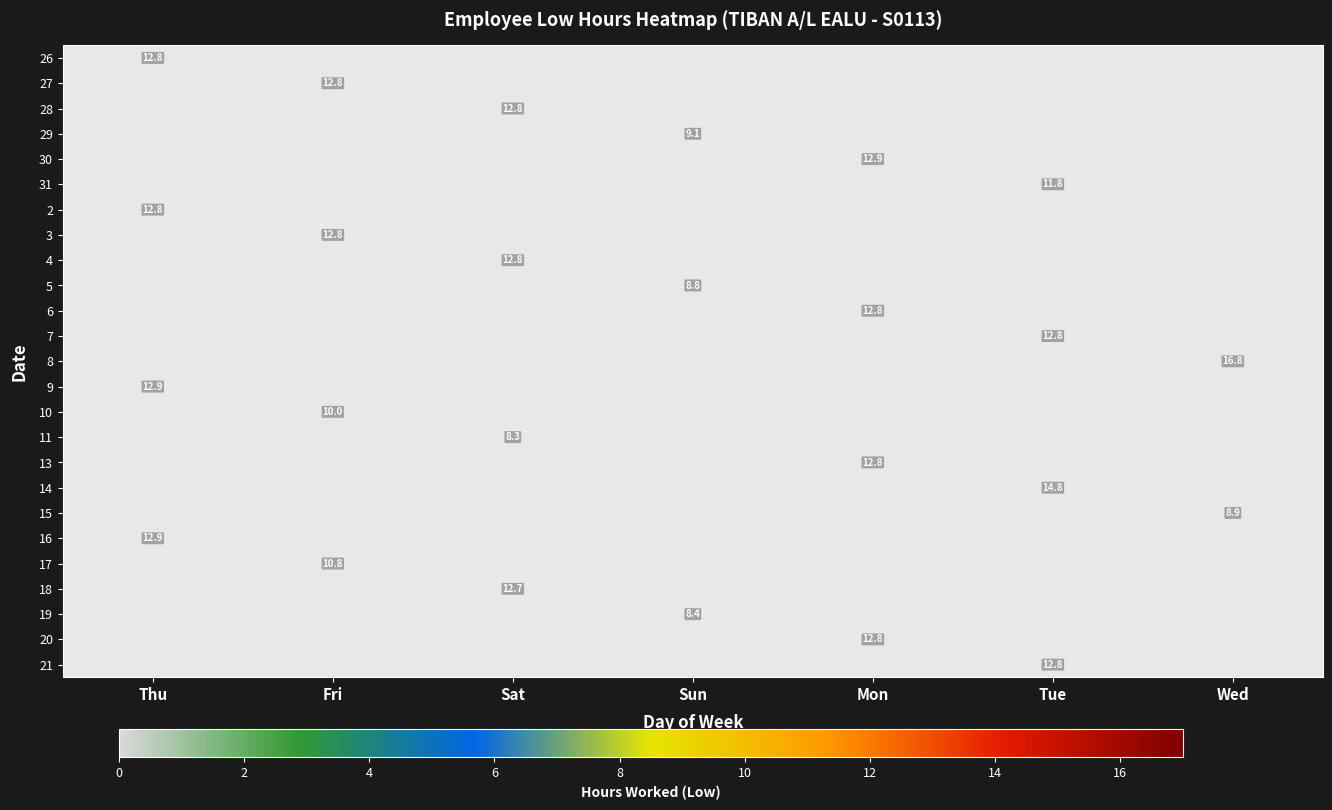

Count the number of data series in this chart.

25